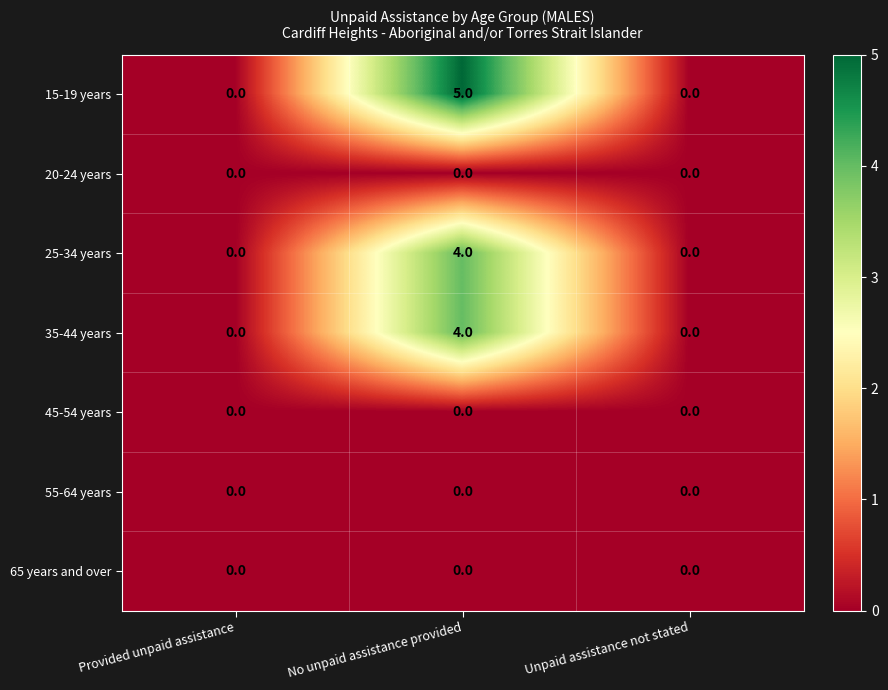

The value of 15-19 years at Provided unpaid assistance is 0. True or false?

True